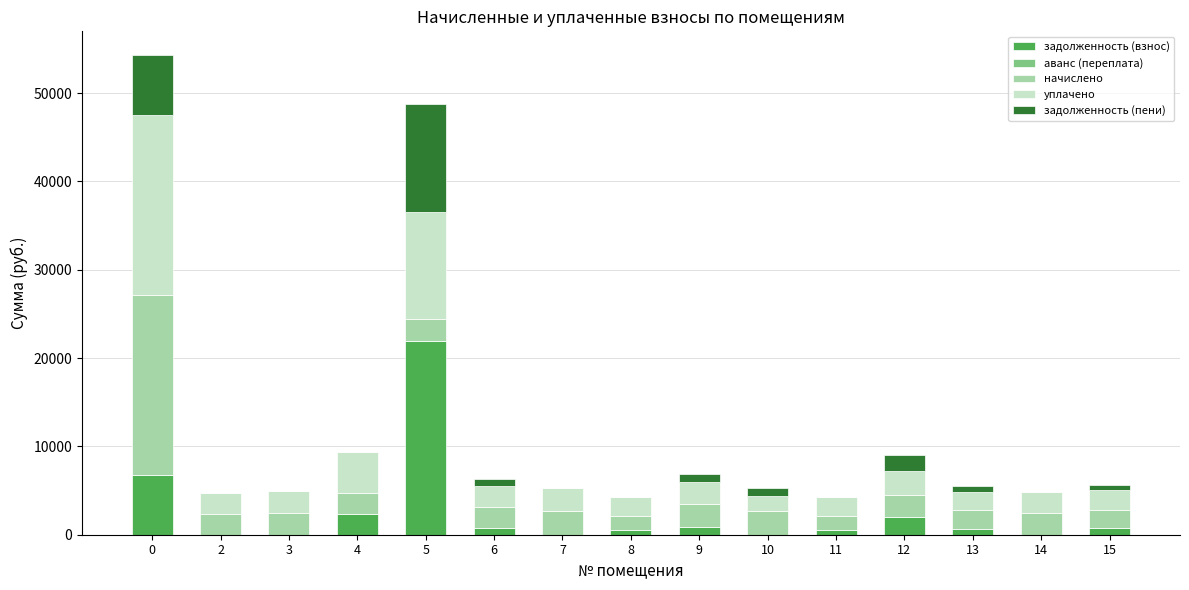

At which label does задолженность (взнос) reach its peak?

5